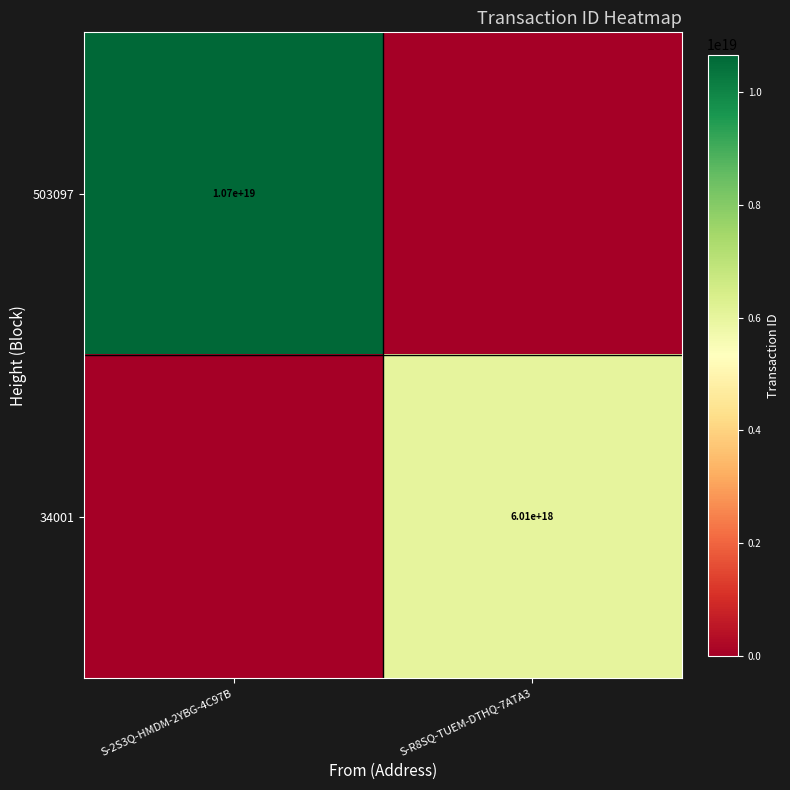

Is it true that 34001 equals 7854558397215319040 at S-R8SQ-TUEM-DTHQ-7ATA3?

False